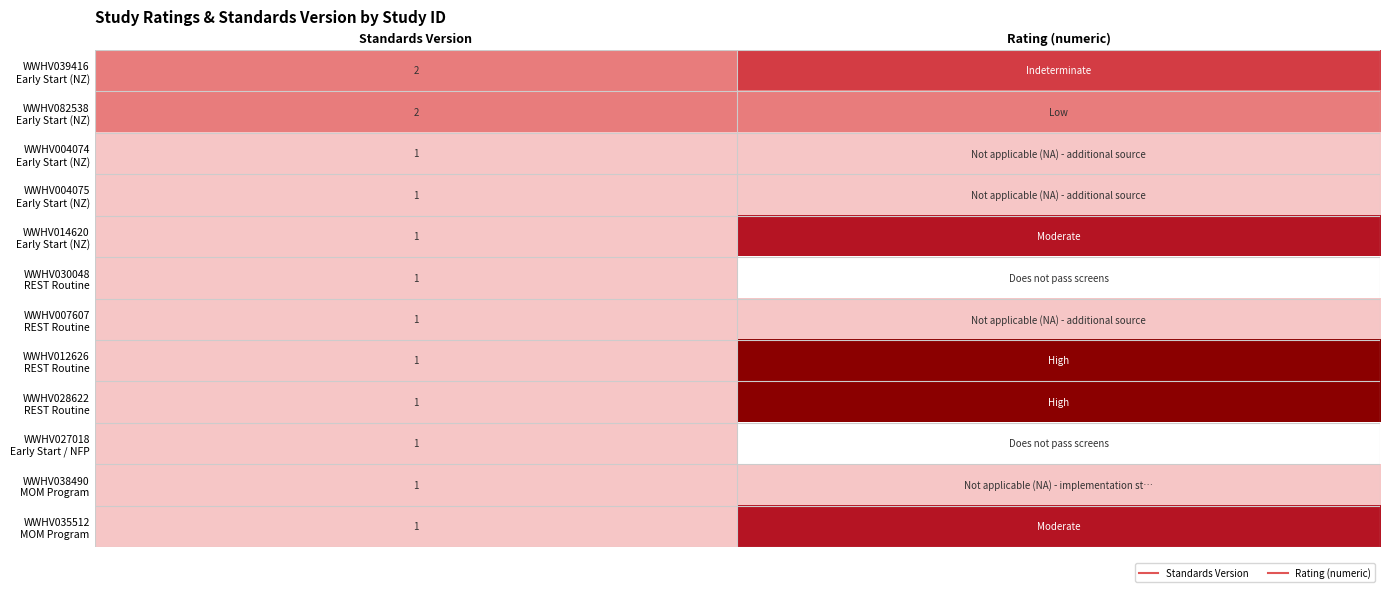

The WWHV038490 MOM Program series shows 2 at Rating (numeric). True or false?

False